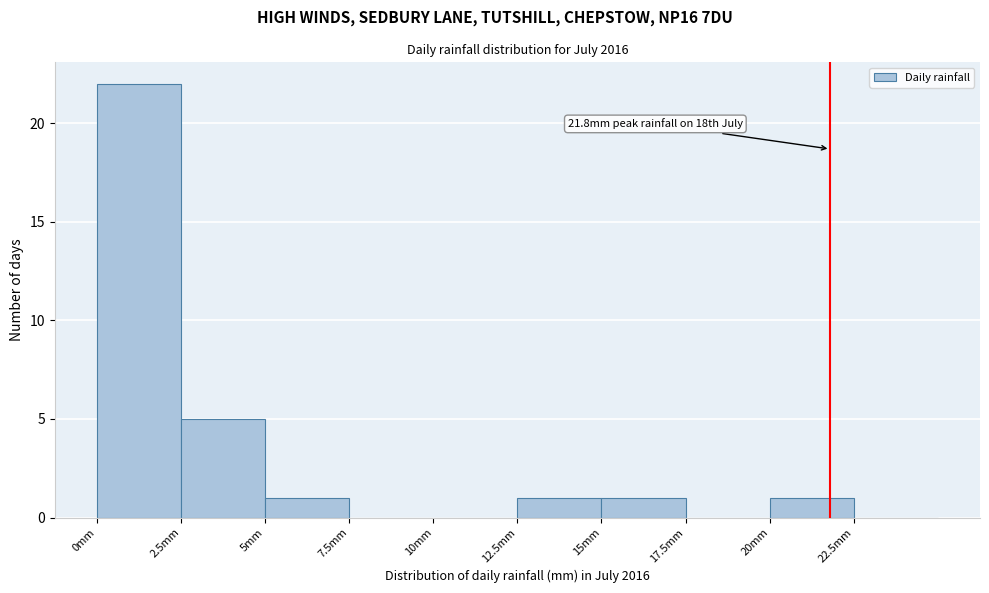

Over which range of the x-axis is the bar tallest?

0.0 to 2.5